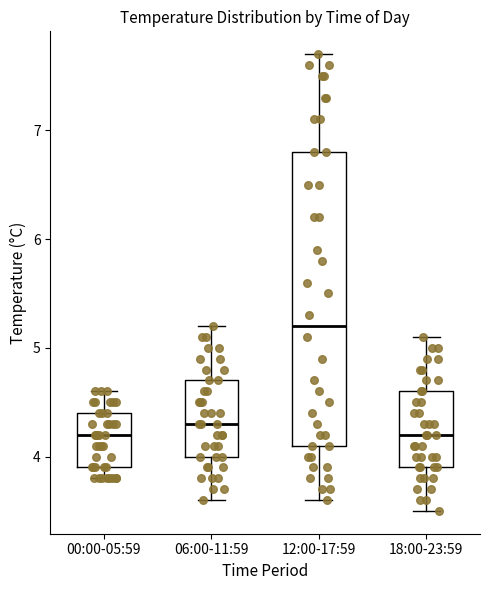

Which box's median line is the highest?

12:00-17:59